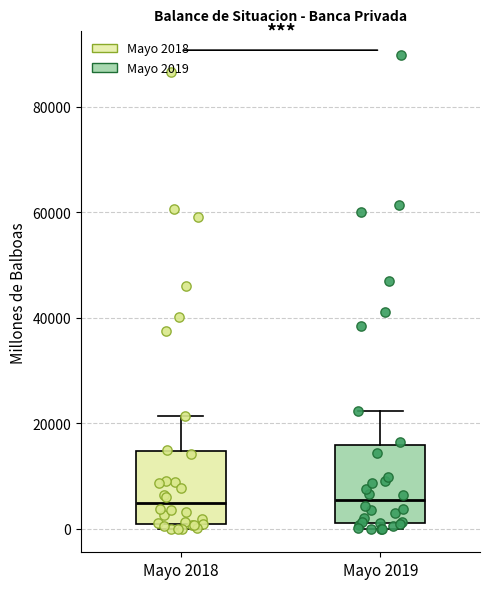

Where is the lower edge of the box for Mayo 2018 on the y-axis? The values are not printed on the chart, so give them approximately, as read against the axis.

0